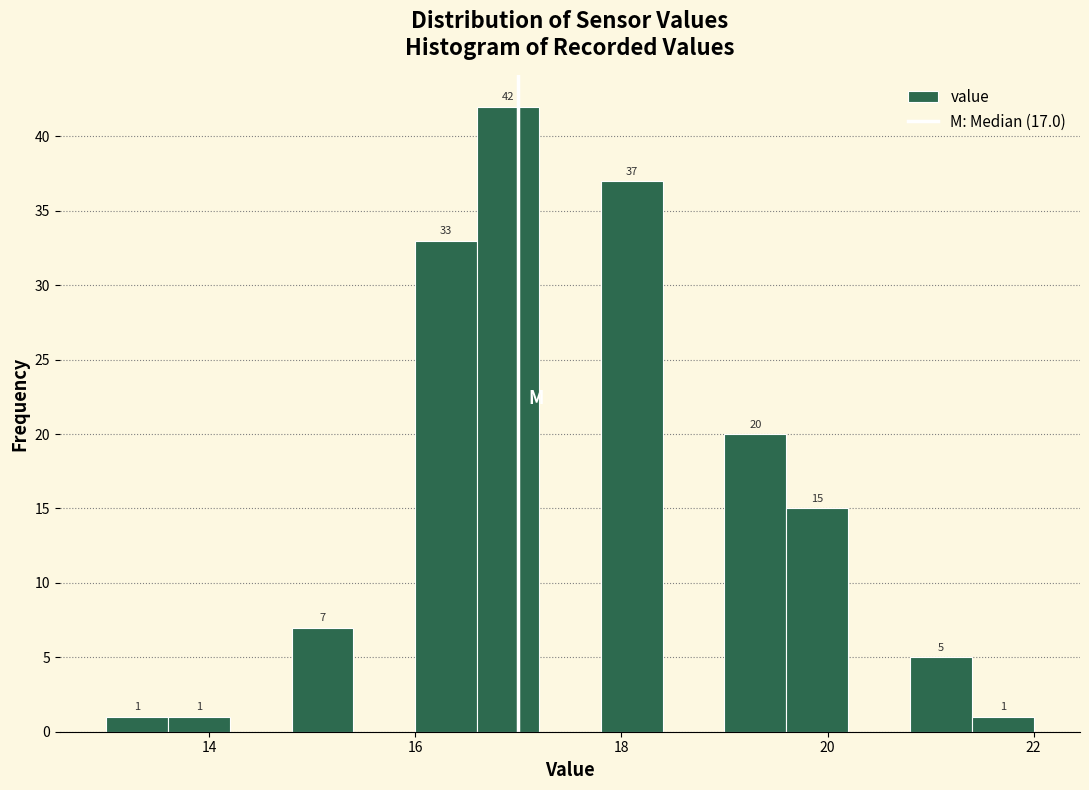

Around what value on the x-axis is the tallest bar? Give the approximate position of its centre, as read against the axis.

17.0